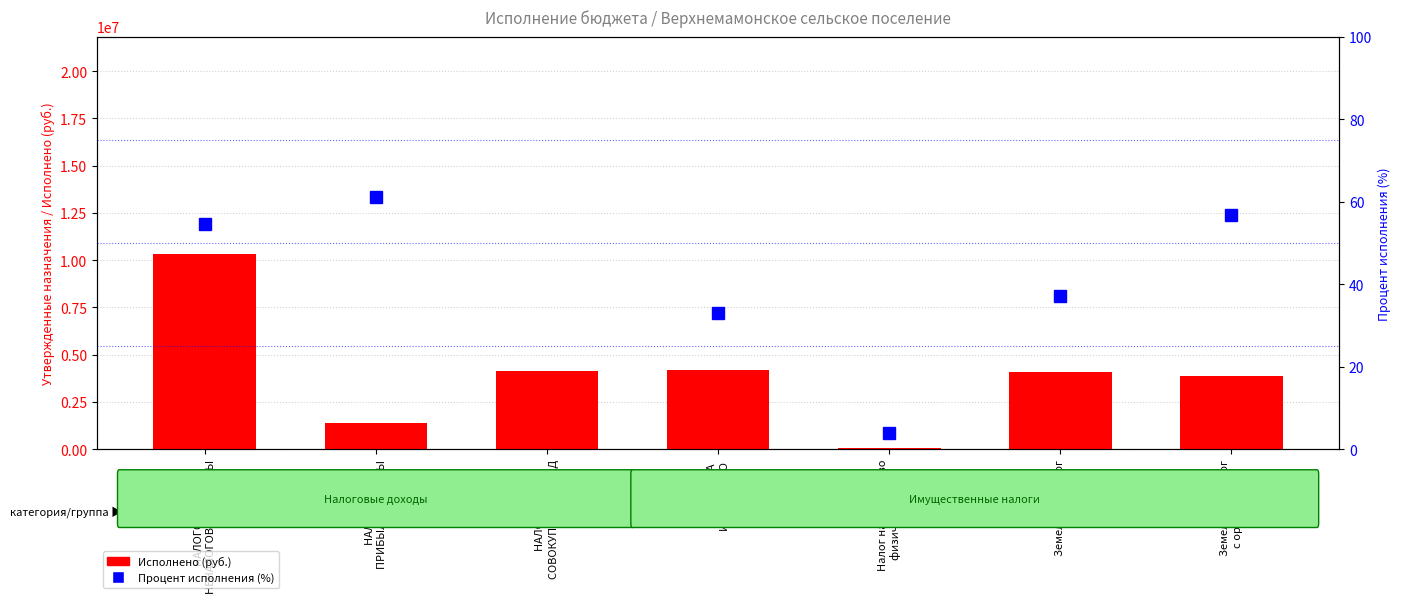

Which series has the largest total across all categories?

Исполнено